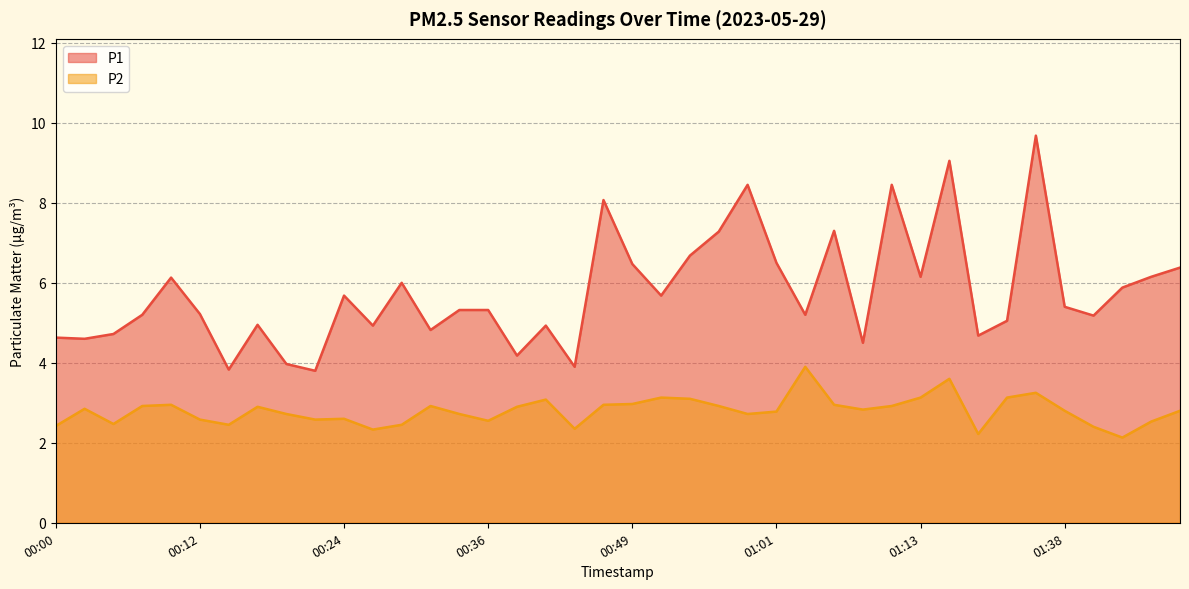

Which has a higher value, 00:19 or 00:46?

00:46